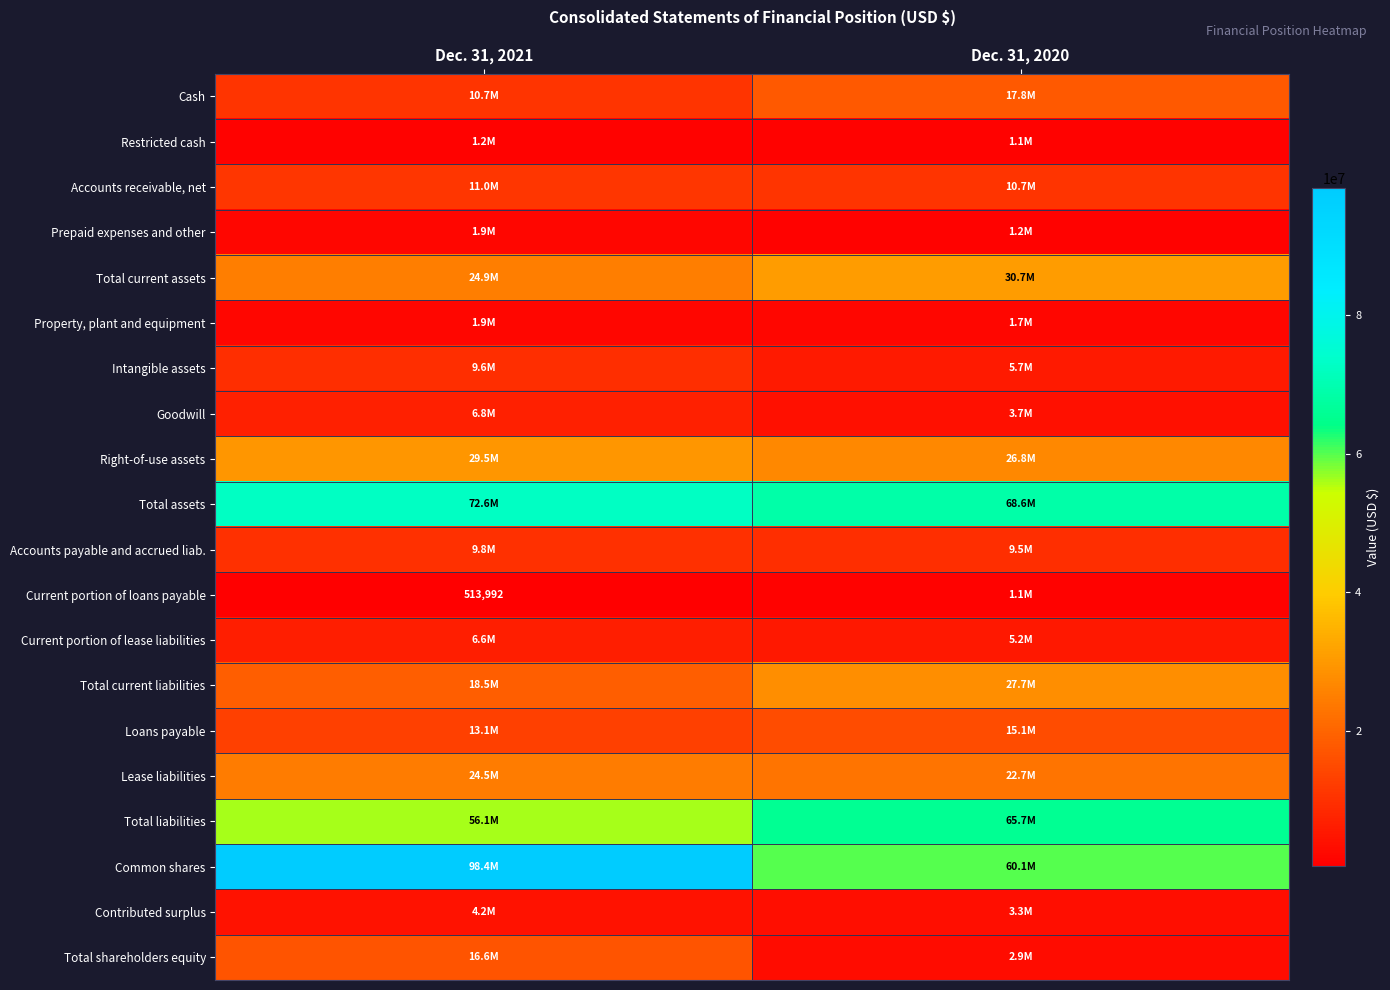

Rank the series at Dec. 31, 2021 from lowest to highest value.

Current portion of loans payable, Restricted cash, Prepaid expenses and other, Property, plant and equipment, Contributed surplus, Current portion of lease liabilities, Goodwill, Intangible assets, Accounts payable and accrued liab., Cash, Accounts receivable, net, Loans payable, Total shareholders equity, Total current liabilities, Lease liabilities, Total current assets, Right-of-use assets, Total liabilities, Total assets, Common shares